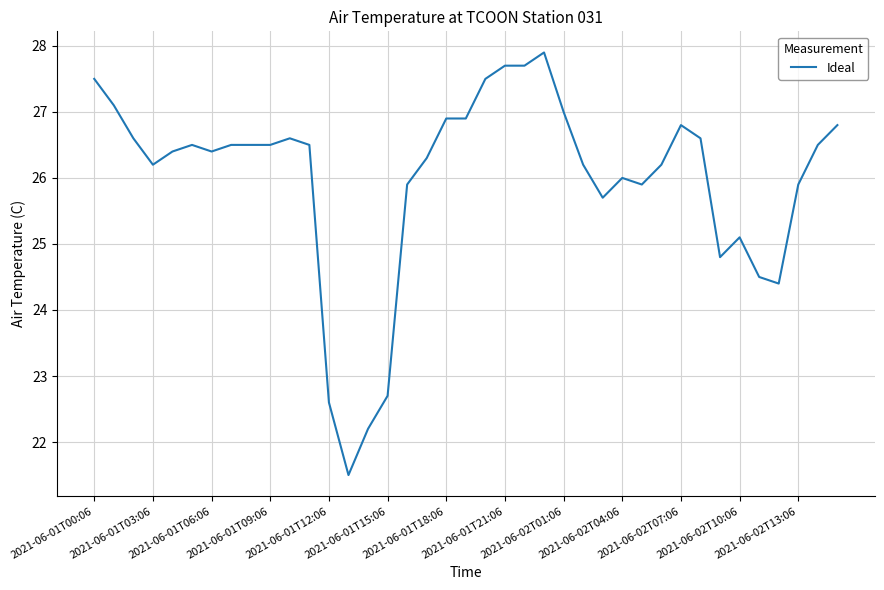

What is the difference between the maximum and minimum values?

6.4